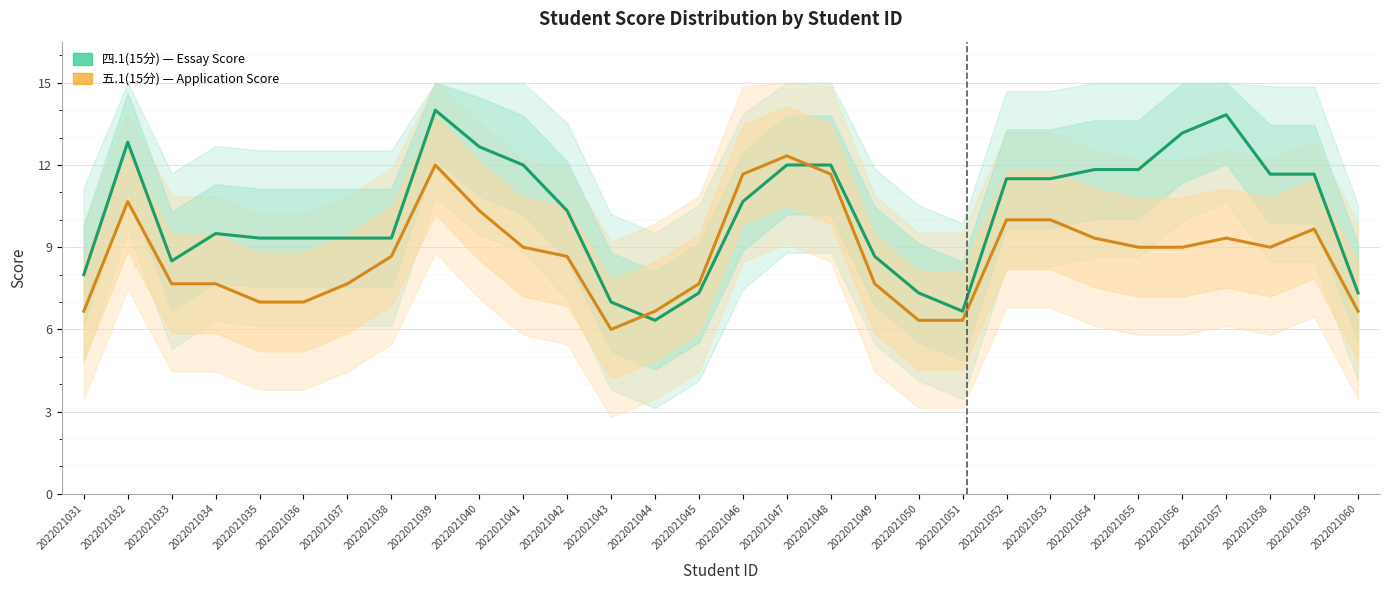

Reading right to left, list all the values displayed in this chart.

四.1(15分): 7.3	11.7	11.7	13.8	13.2	11.8	11.8	11.5	11.5	6.7	7.3	8.7	12.0	12.0	10.7	7.3	6.3	7.0	10.3	12.0	12.7	14.0	9.3	9.3	9.3	9.3	9.5	8.5	12.8	8.0
五.1(15分): 6.7	9.7	9.0	9.3	9.0	9.0	9.3	10.0	10.0	6.3	6.3	7.7	11.7	12.3	11.7	7.7	6.7	6.0	8.7	9.0	10.3	12.0	8.7	7.7	7.0	7.0	7.7	7.7	10.7	6.7